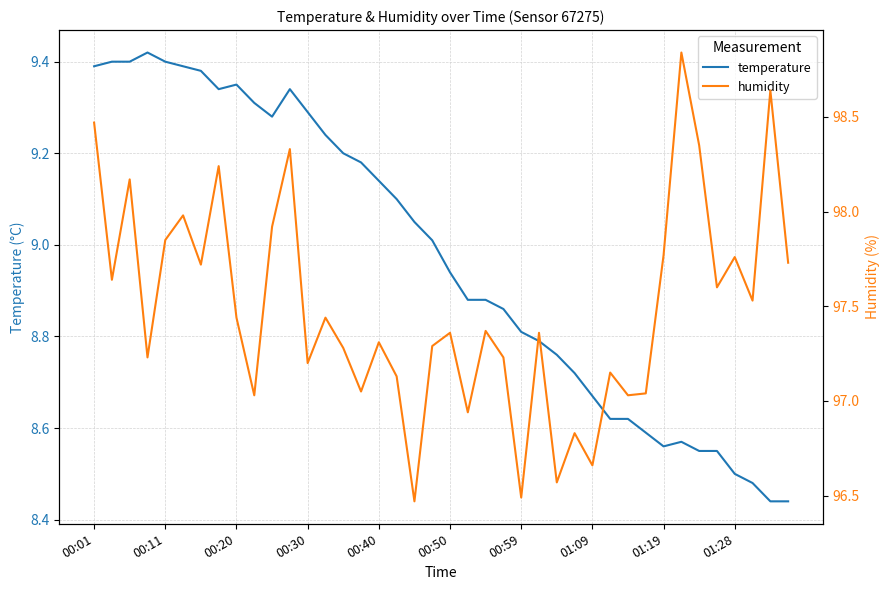

True or false: temperature and humidity intersect in this chart.

False